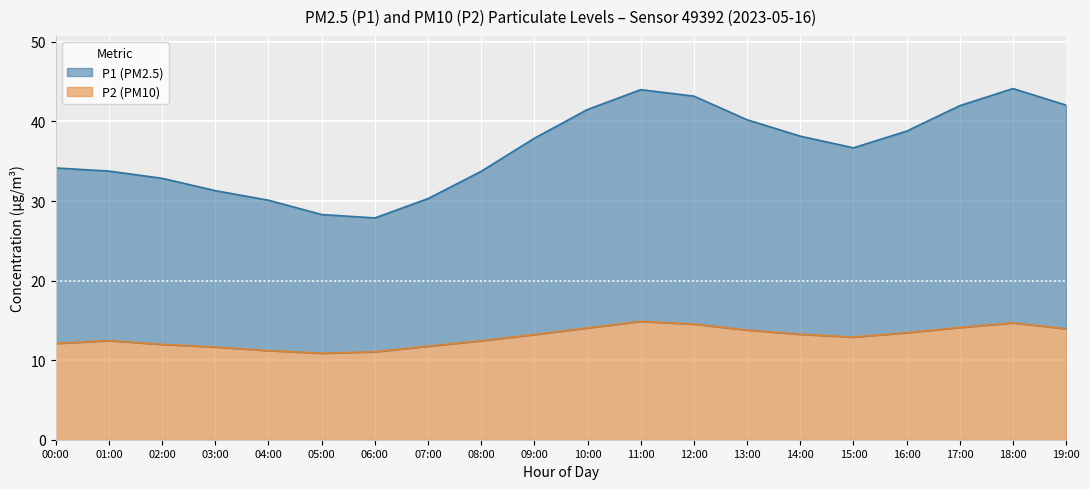

How many series are shown in this chart?

2